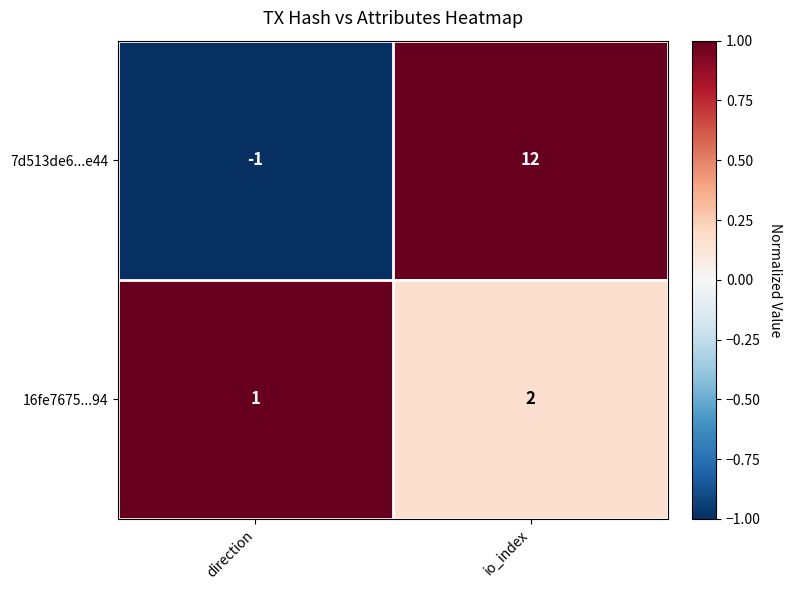

Reading left to right, transcribe all the data shown in this chart.

7d513de6...e44: -1	12
16fe7675...94: 1	2